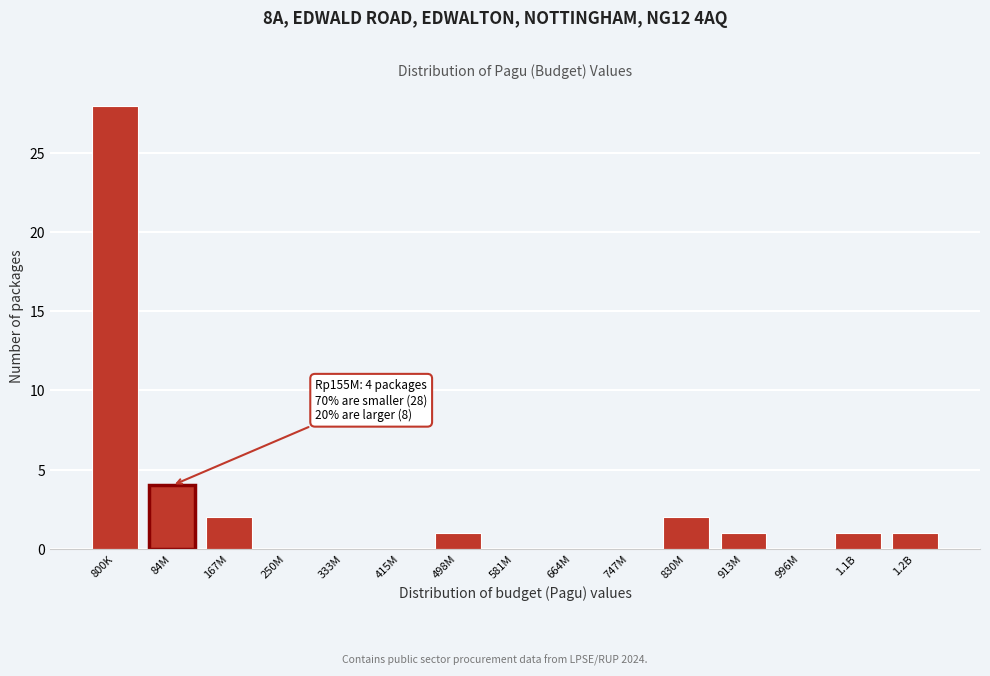

Reading left to right, transcribe all the data shown in this chart.

800K=28	84M=4	167M=2	250M=0	333M=0	415M=0	498M=1	581M=0	664M=0	747M=0	830M=2	913M=1	996M=0	1.1B=1	1.2B=1